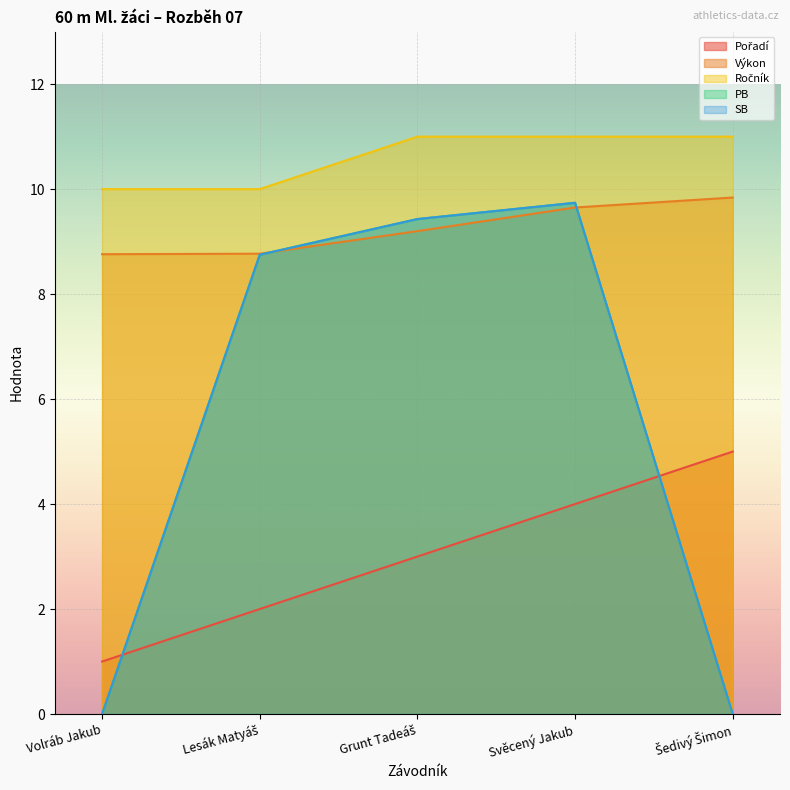

Rank the series by their maximum value, from lowest to highest.

Pořadí, PB, SB, Výkon, Ročník